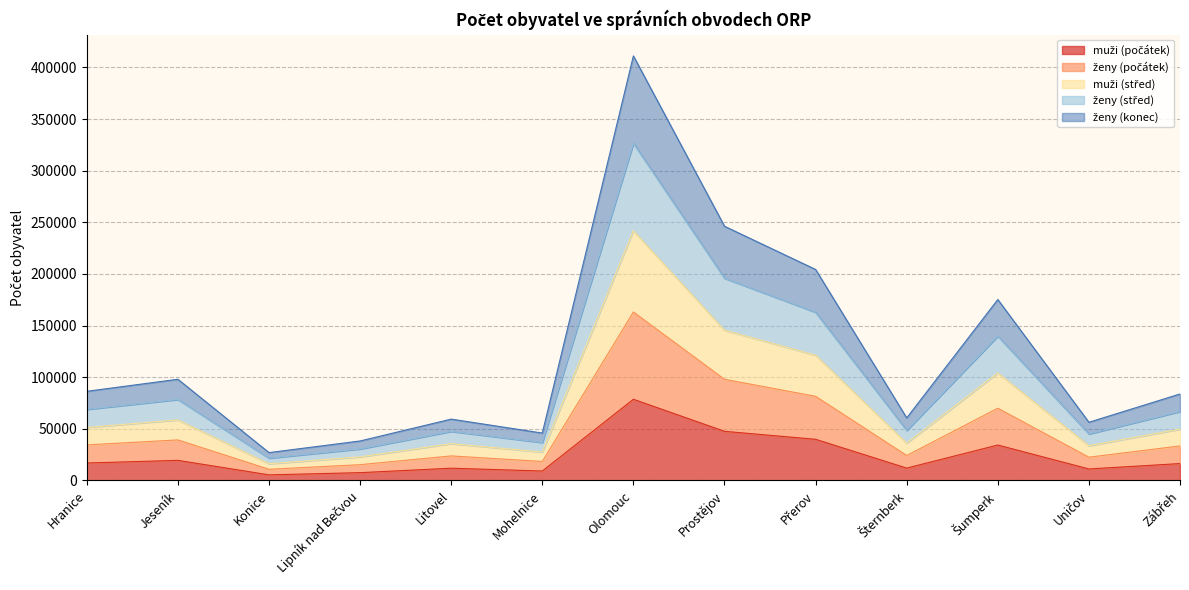

At which category is the sum across all series the highest?

Olomouc